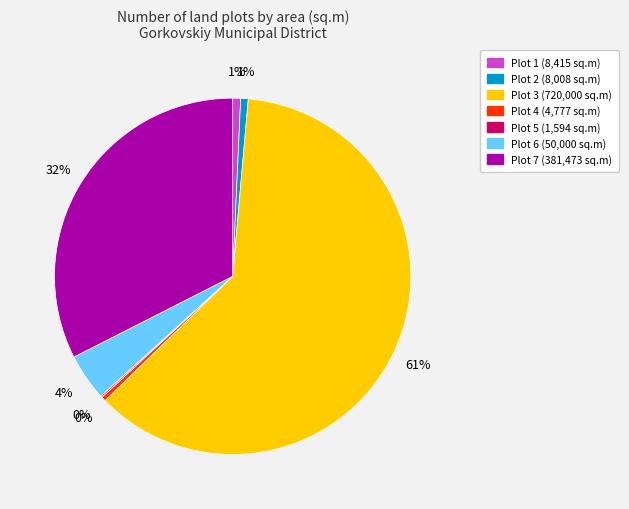

Is there any slice that represents more than half of the pie?

Yes